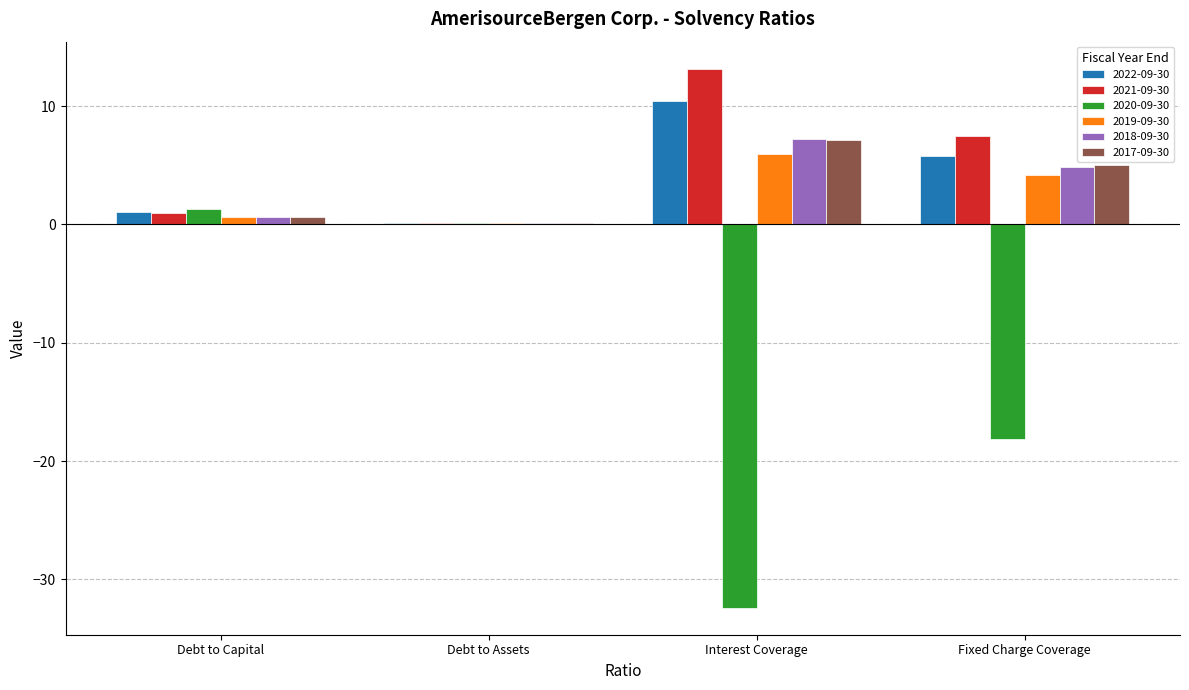

Where does the 2018-09-30 series first go above 4?

Interest Coverage